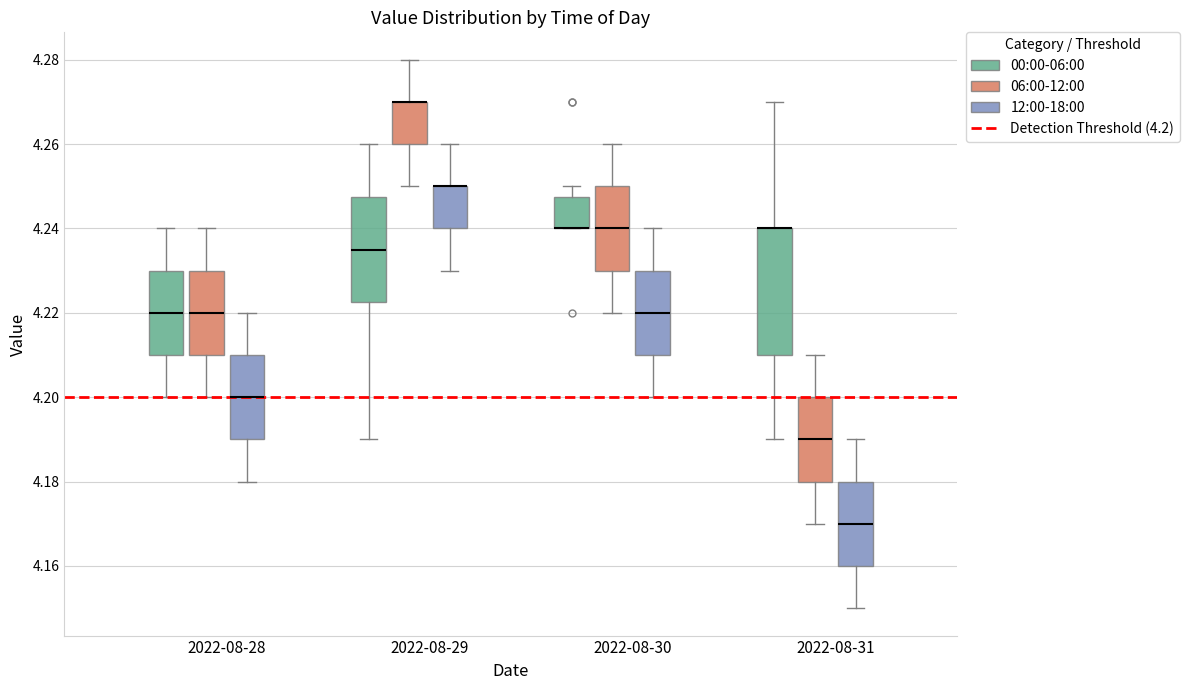

Reading left to right, transcribe this box plot: for each box, give where its median line is, the range the box spans, and where its two whiskers end, as read against the y-axis. The values are not printed on the chart, so give them approximately, as read against the axis.

2022-08-28 (00:00-06:00): median 4.220, box 4.210 to 4.230, whiskers 4.200 to 4.240
2022-08-28 (06:00-12:00): median 4.220, box 4.210 to 4.230, whiskers 4.200 to 4.240
2022-08-28 (12:00-18:00): median 4.200, box 4.190 to 4.210, whiskers 4.180 to 4.220
2022-08-29 (00:00-06:00): median 4.236, box 4.222 to 4.248, whiskers 4.190 to 4.260
2022-08-29 (06:00-12:00): median 4.270 (drawn on the box's upper edge), box 4.260 to 4.270, whiskers 4.250 to 4.280
2022-08-29 (12:00-18:00): median 4.250 (drawn on the box's upper edge), box 4.240 to 4.250, whiskers 4.230 to 4.260
2022-08-30 (00:00-06:00): median 4.240 (drawn on the box's lower edge), box 4.240 to 4.248, whiskers 4.240 to 4.250
2022-08-30 (06:00-12:00): median 4.240, box 4.230 to 4.250, whiskers 4.220 to 4.260
2022-08-30 (12:00-18:00): median 4.220, box 4.210 to 4.230, whiskers 4.200 to 4.240
2022-08-31 (00:00-06:00): median 4.240 (drawn on the box's upper edge), box 4.210 to 4.240, whiskers 4.190 to 4.270
2022-08-31 (06:00-12:00): median 4.190, box 4.180 to 4.200, whiskers 4.170 to 4.210
2022-08-31 (12:00-18:00): median 4.170, box 4.160 to 4.180, whiskers 4.150 to 4.190